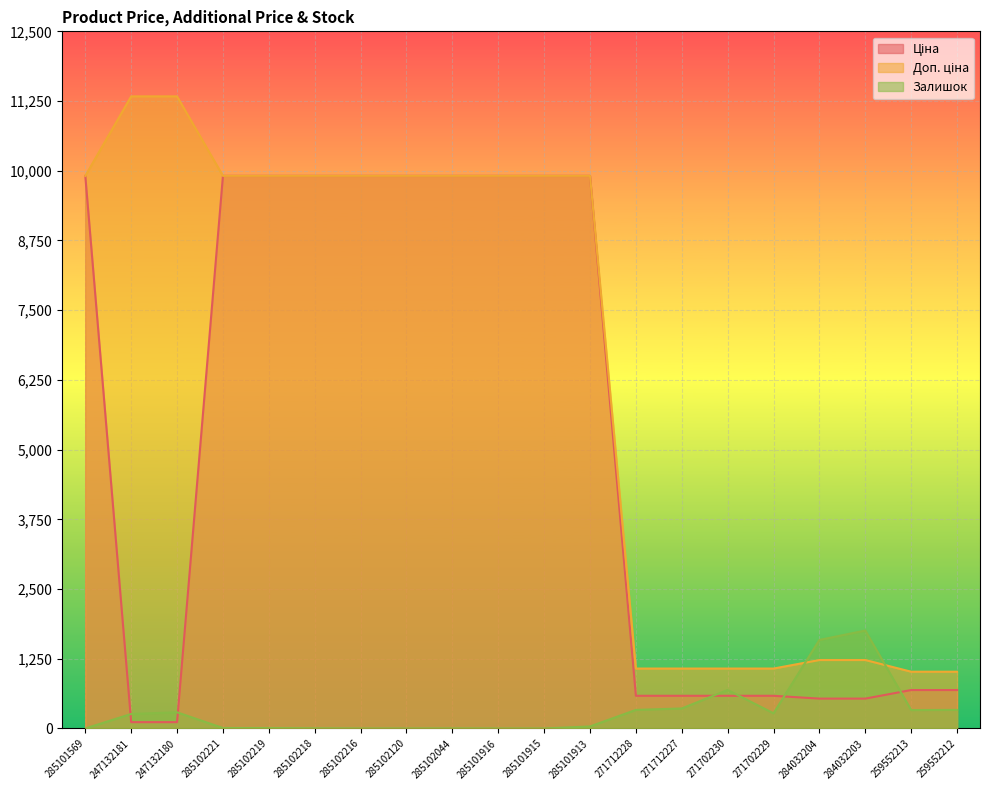

Which series has the largest range (max minus min)?

Доп. ціна